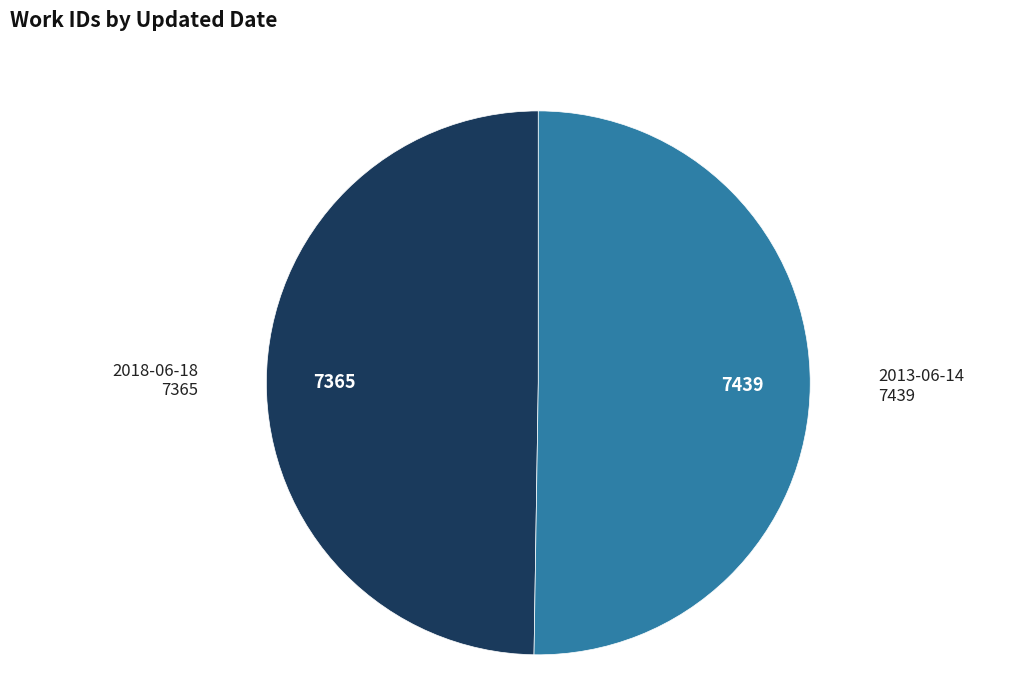

Which slice is the largest?

2013-06-14